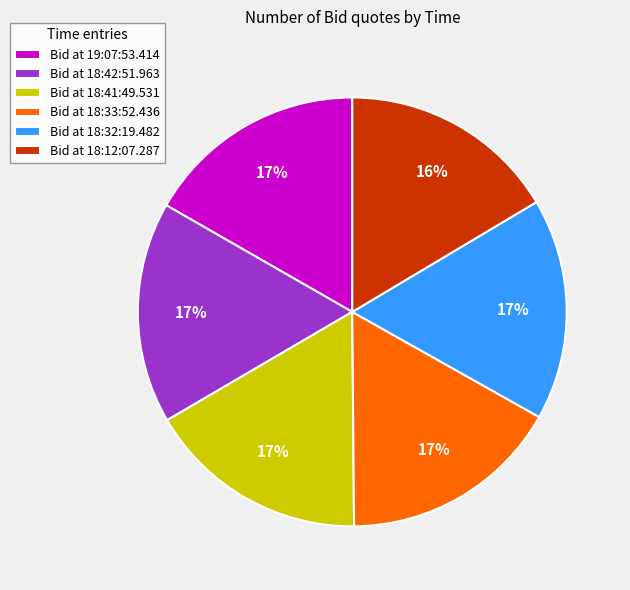

How many slices are in this pie chart?

6